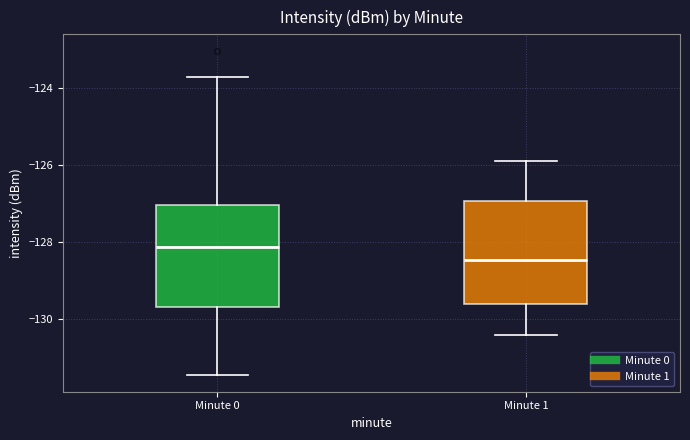

Which box has the highest median line?

Minute 0